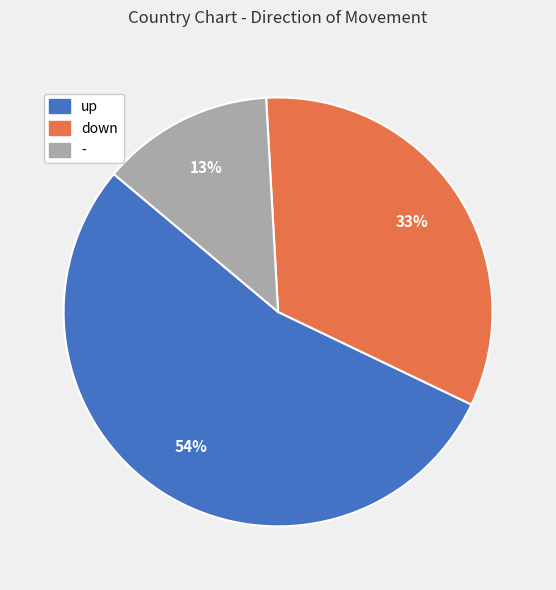

To the nearest percent, what is the difference between the largest and smallest slice percentages?

41%